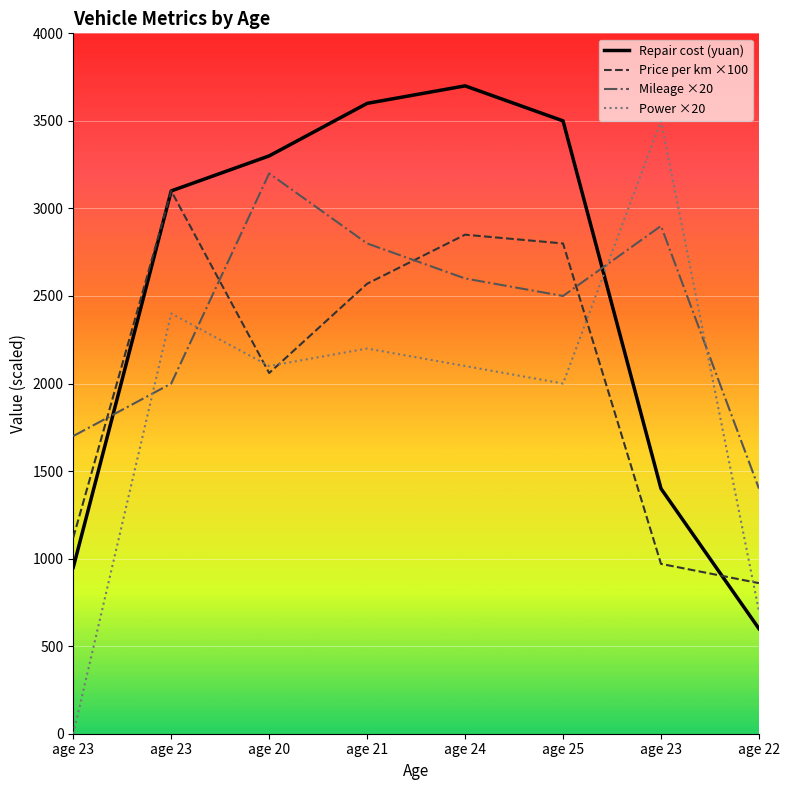

The value of Mileage ×20 at age 24 is 2600.0. True or false?

True